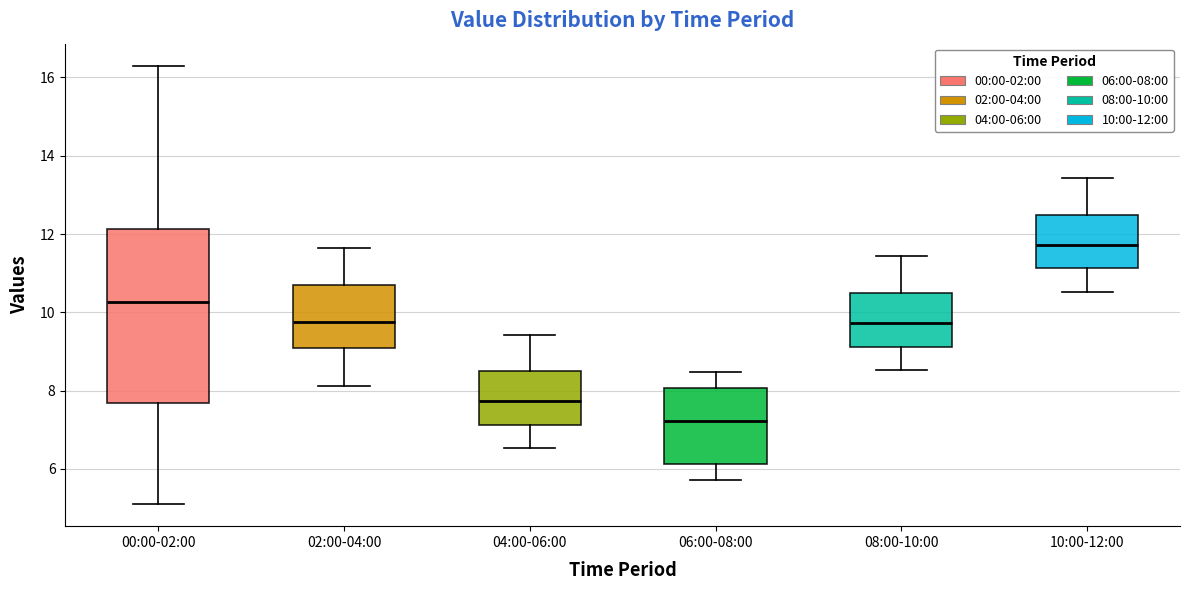

Which box is the tallest, from its lower edge to its upper edge?

00:00-02:00